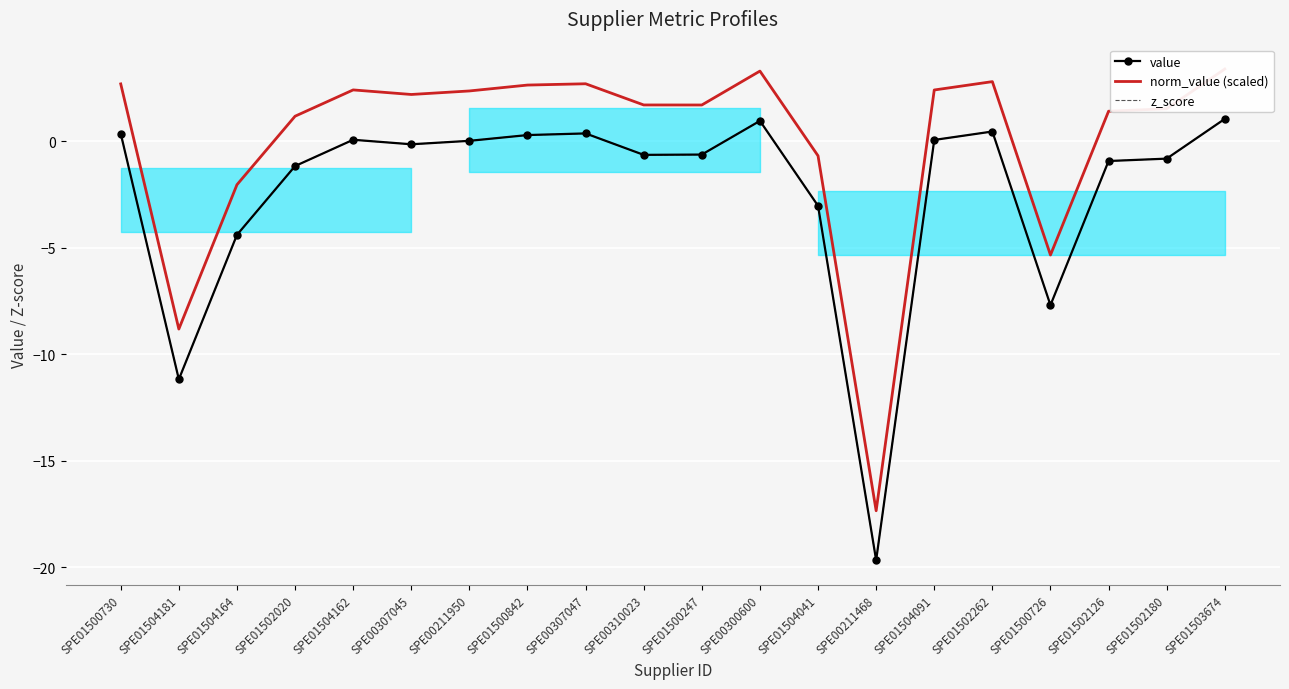

True or false: value has more than 0 interior local peaks.

True